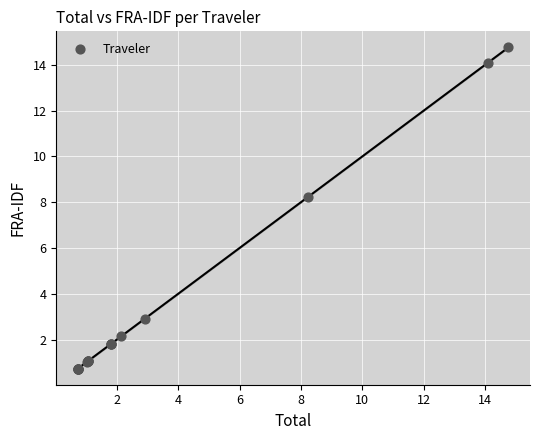

What Y value in the scatter plot is closest to 7?

8.2